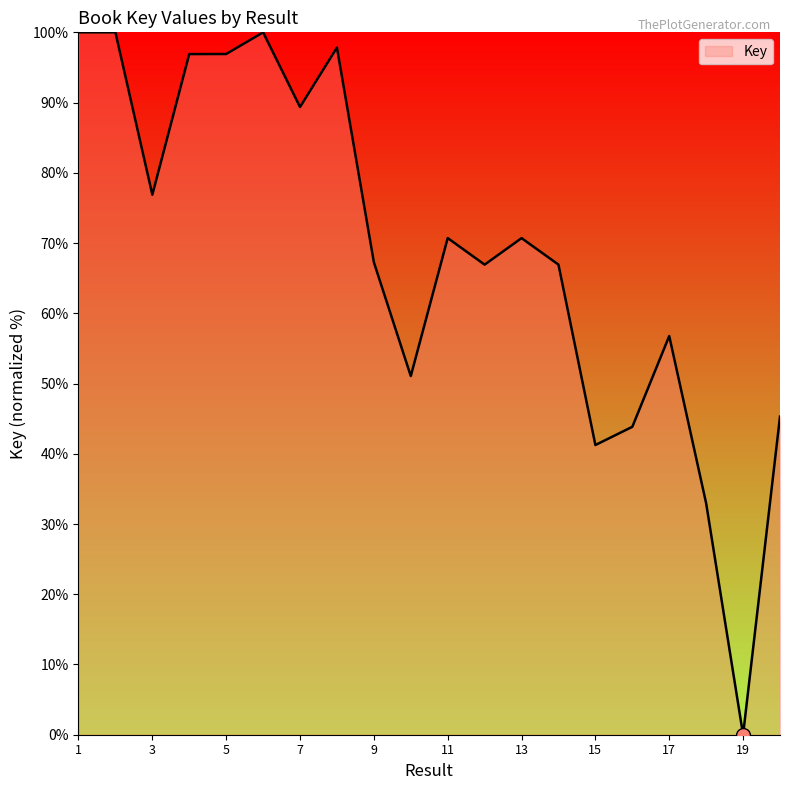

What is the difference between the maximum and minimum values?

100.0